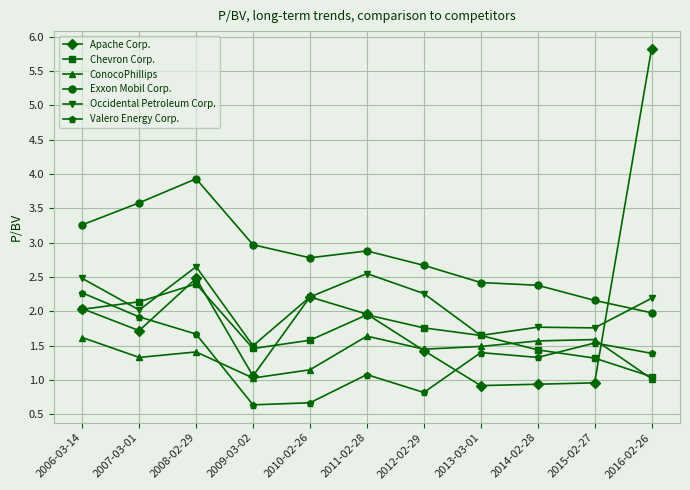

The value of Chevron Corp. at 2010-02-26 is 0.5. True or false?

False